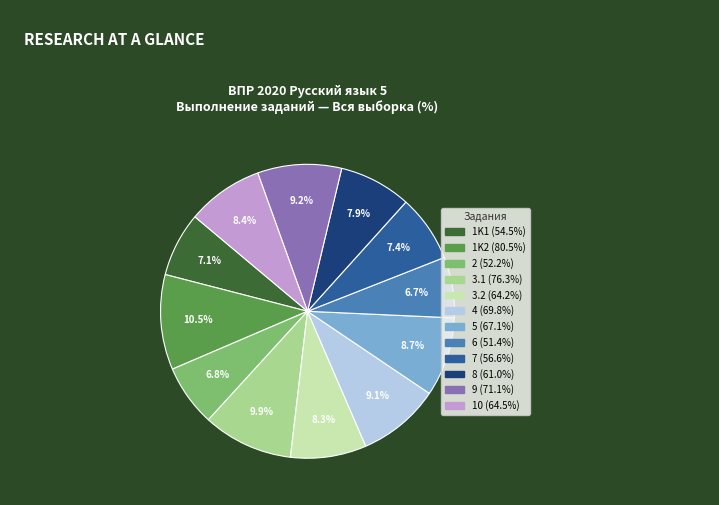

True or false: 10 accounts for 16% of the total.

False